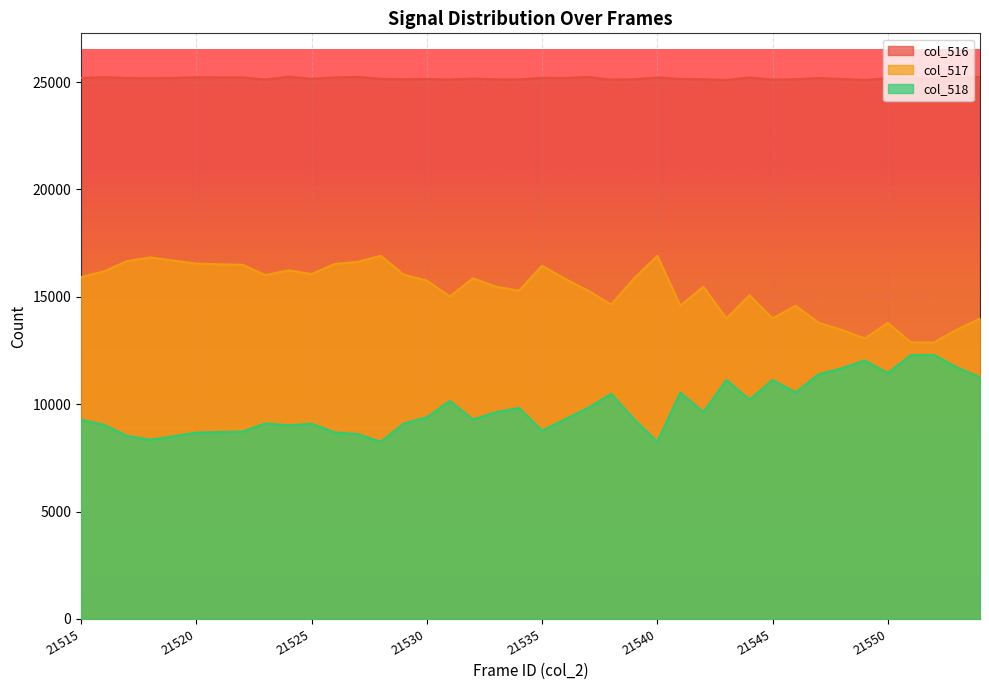

Where does the col_516 series first go above 25182?

21515